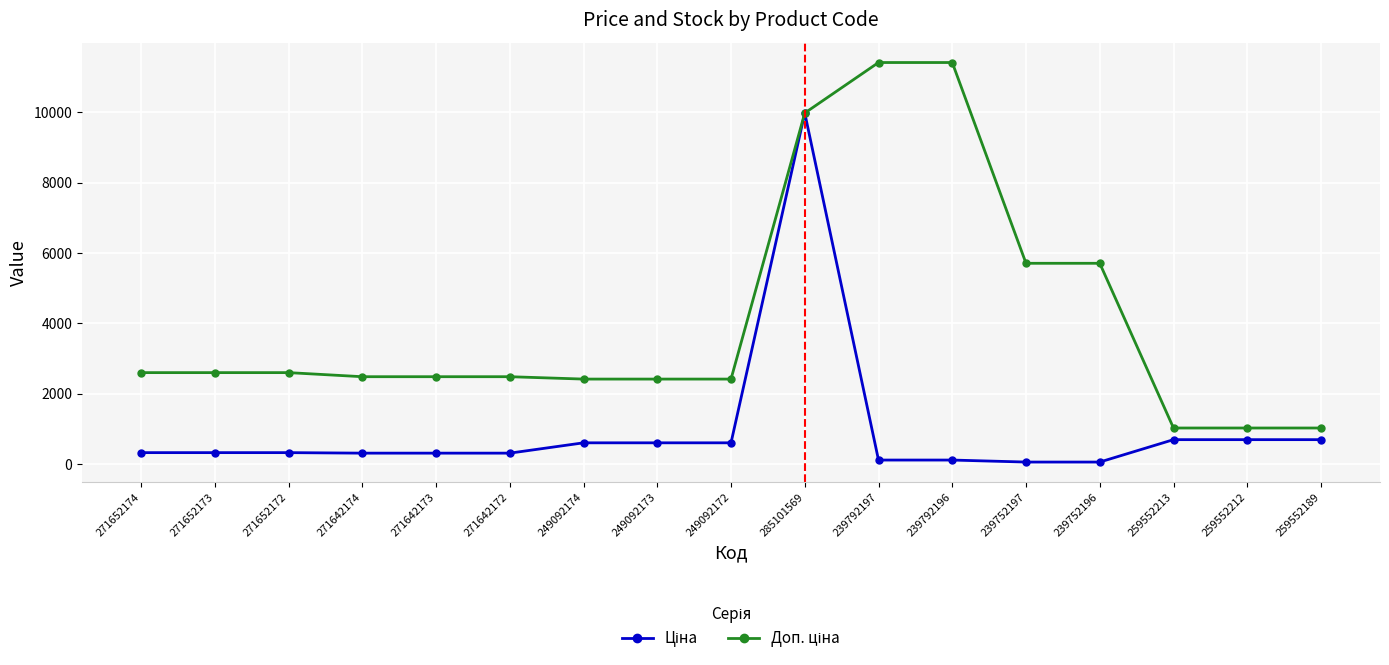

What is the label of the 7th point from the left?

249092174